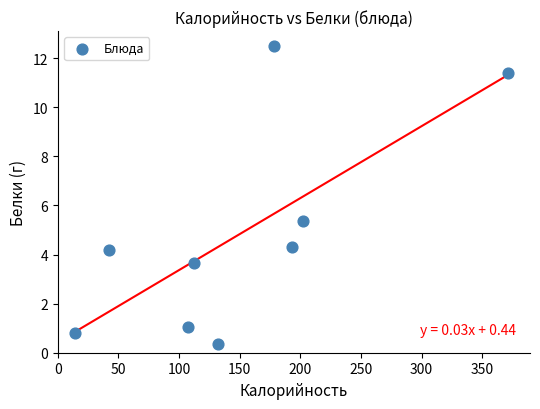

What is the average Y value?

4.8